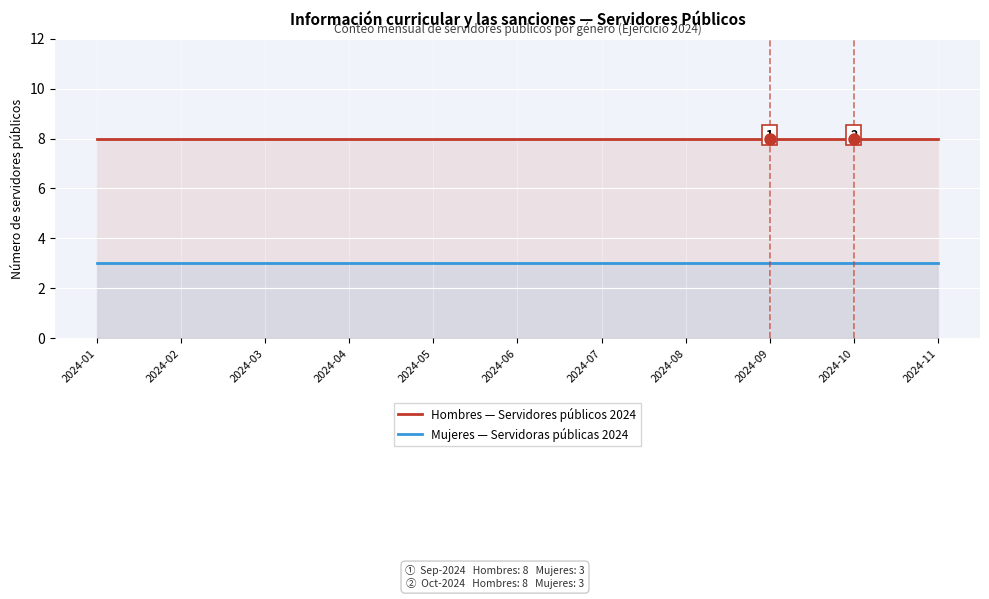

Rank the series by their average value, from lowest to highest.

Mujeres — Servidoras públicas 2024, Hombres — Servidores públicos 2024